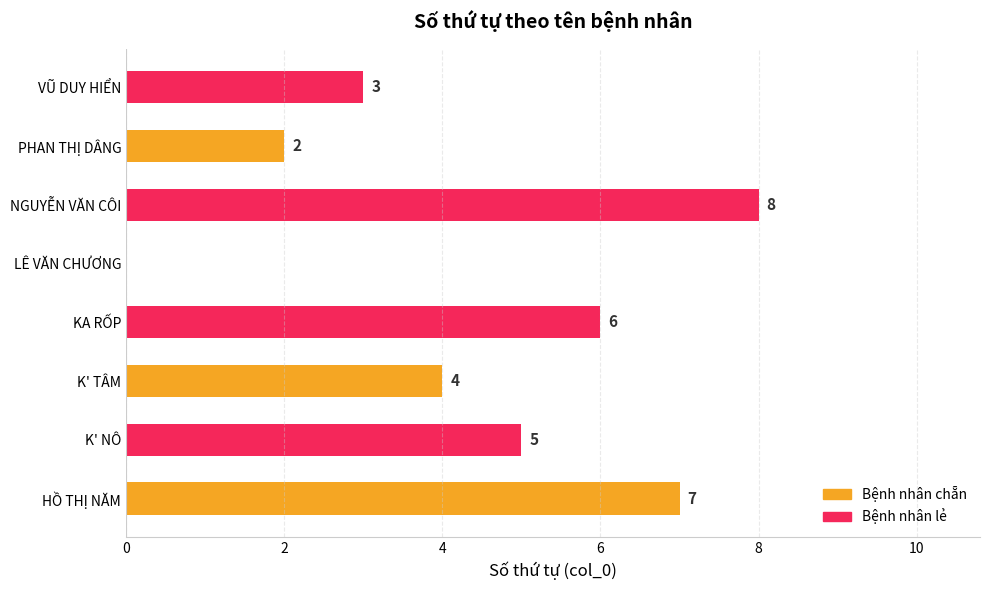

Which label corresponds to the largest value in the chart?

NGUYỄN VĂN CÔI